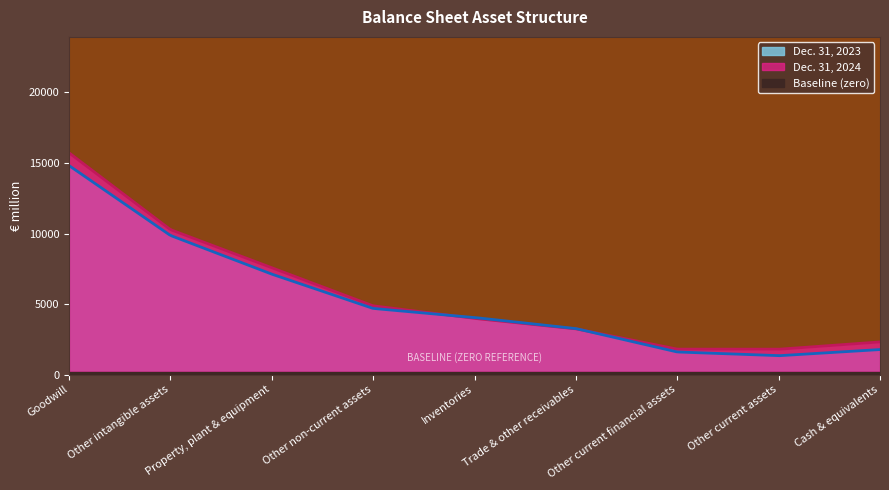

What is the total value across all series at Cash & equivalents?

4499